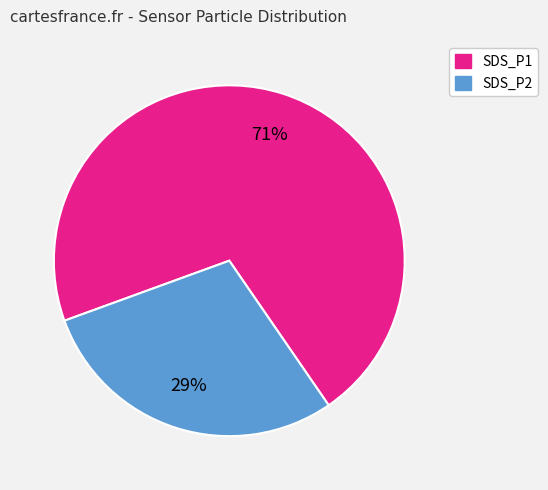

The SDS_P1 slice represents 85% of the pie. True or false?

False